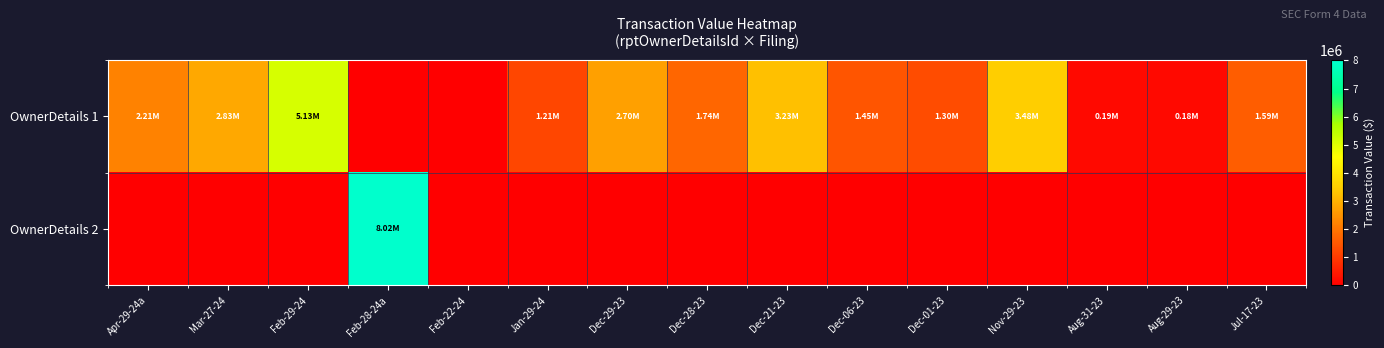

Reading left to right, transcribe all the data shown in this chart.

OwnerDetails 1: Apr-29-24a=2214682	Mar-27-24=2826785	Feb-29-24=5125975	Feb-28-24a=0	Feb-22-24=0	Jan-29-24=1210240	Dec-29-23=2701124	Dec-28-23=1737647	Dec-21-23=3233018	Dec-06-23=1450928	Dec-01-23=1300859	Nov-29-23=3479809	Aug-31-23=185035	Aug-29-23=177923	Jul-17-23=1587200
OwnerDetails 2: Apr-29-24a=0	Mar-27-24=0	Feb-29-24=0	Feb-28-24a=8015975	Feb-22-24=0	Jan-29-24=0	Dec-29-23=0	Dec-28-23=0	Dec-21-23=0	Dec-06-23=0	Dec-01-23=0	Nov-29-23=0	Aug-31-23=0	Aug-29-23=0	Jul-17-23=0